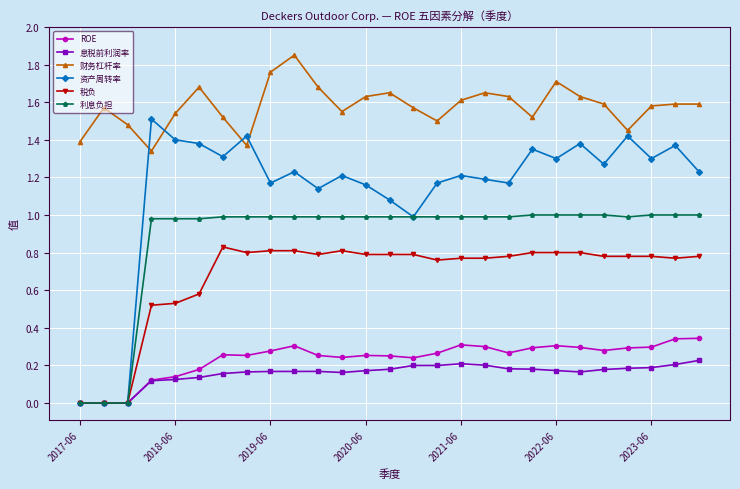

Which series has the largest range (max minus min)?

资产周转率